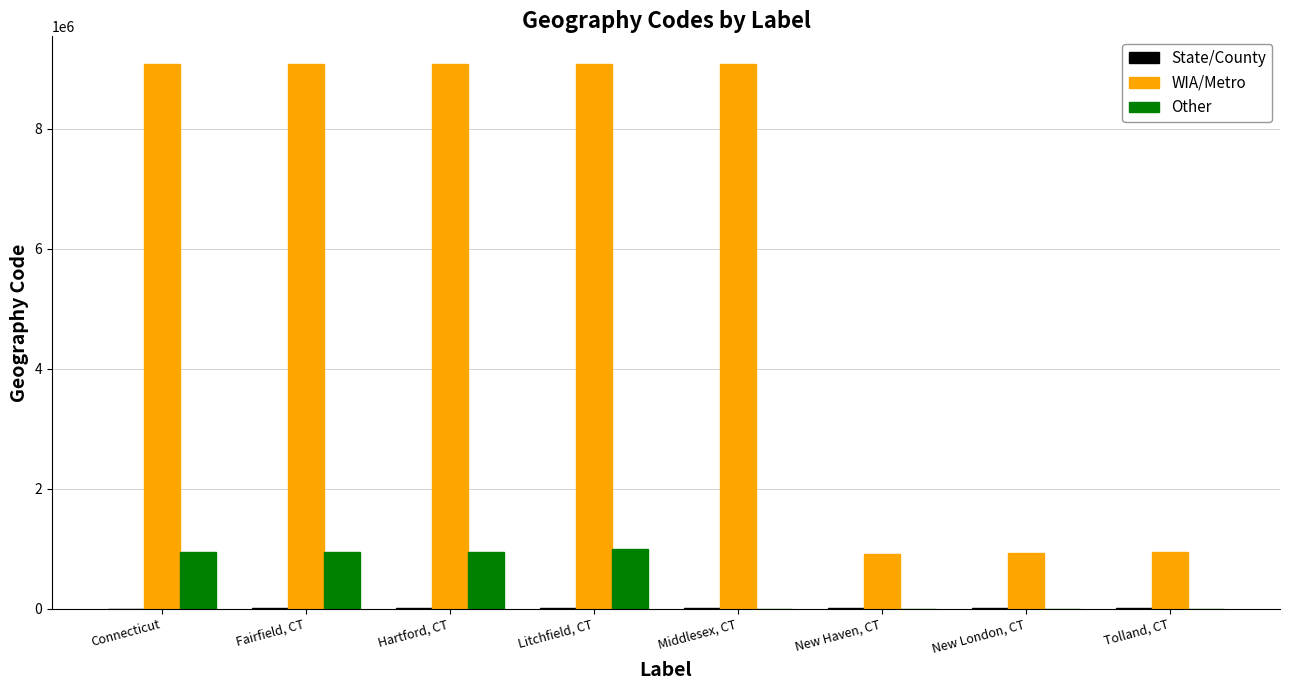

What is the total value across all series at New Haven, CT?

923869